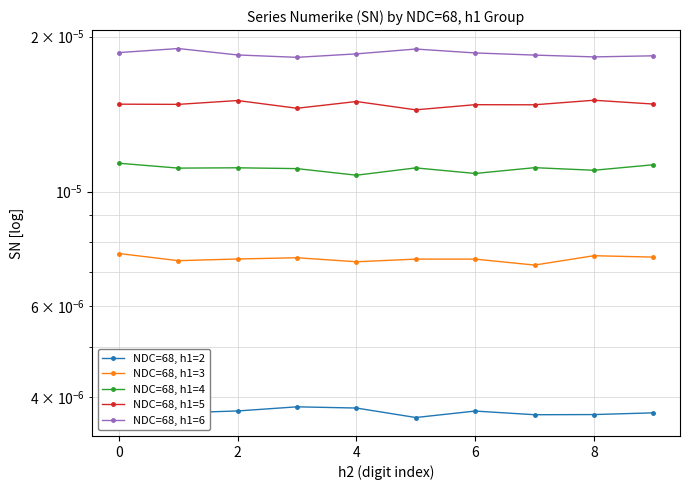

Is it true that NDC=68, h1=2 equals 0.0 at 7?

True